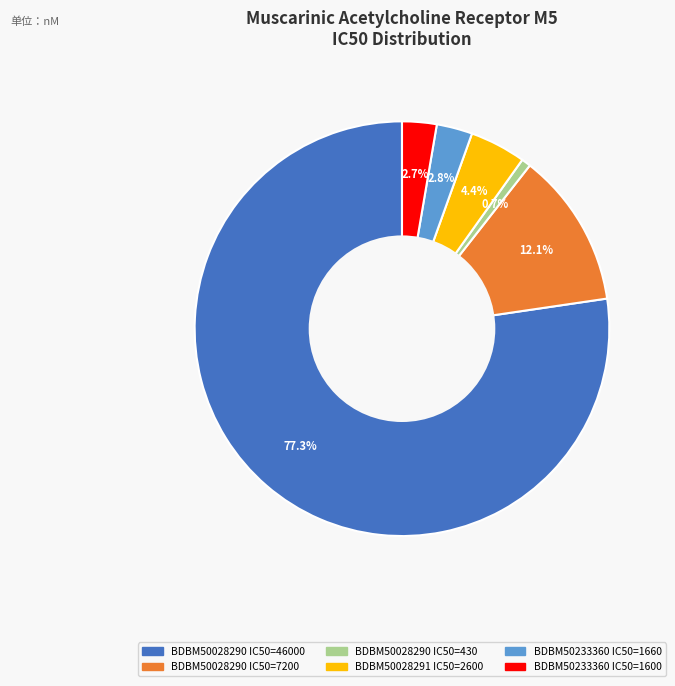

Is there a majority slice in this chart?

Yes